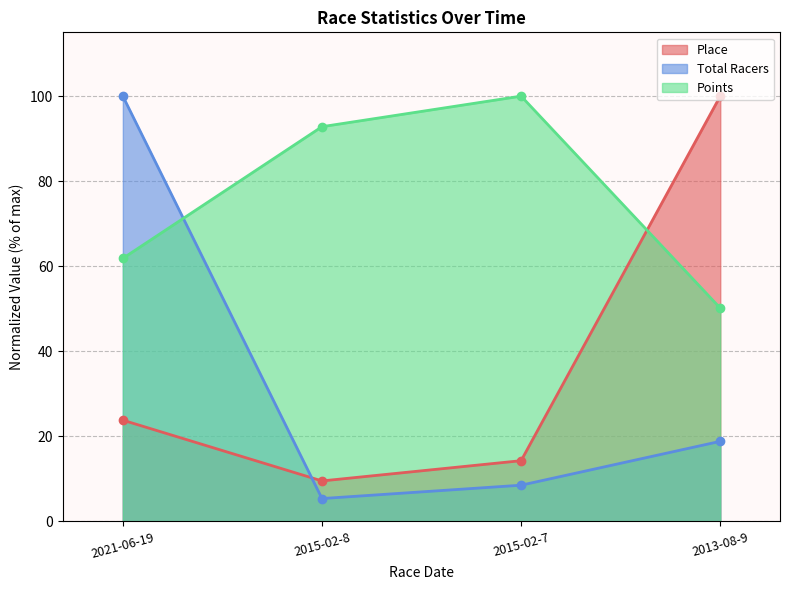

Where do Place and Total Racers first cross each other?

2021-06-19 and 2015-02-8